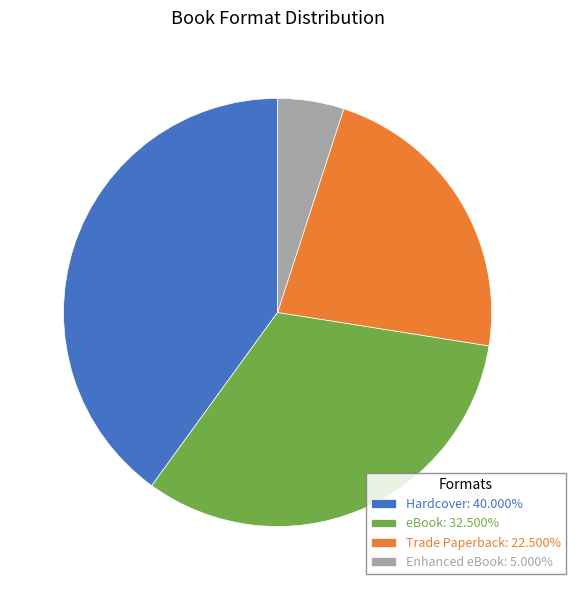

Is there any slice that represents more than half of the pie?

No